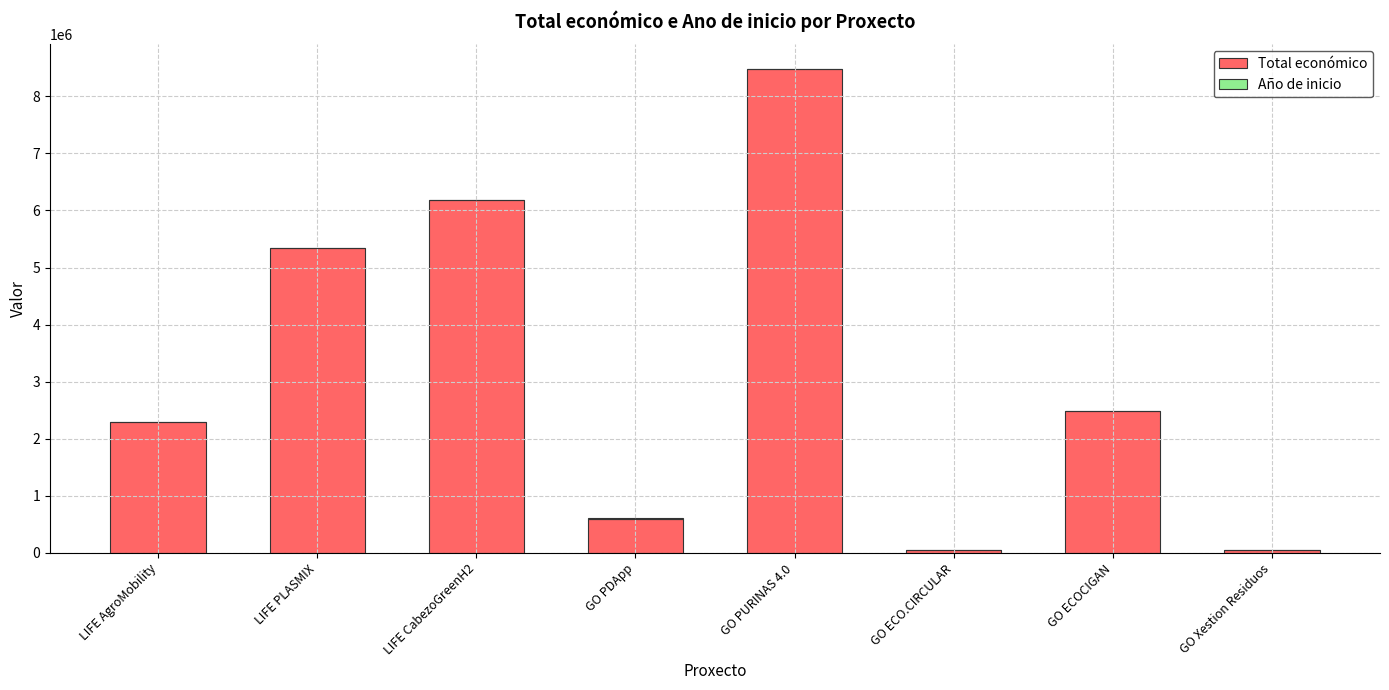

Is it true that Total económico equals 930695 at GO PDApp?

False